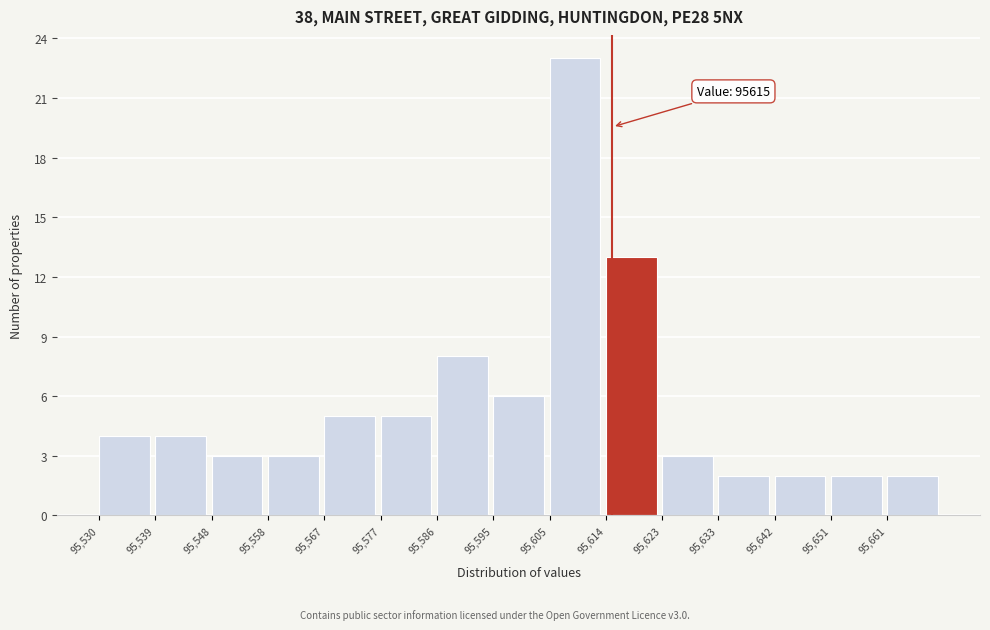

Which range on the x-axis has the tallest bar?

95605 to 95614